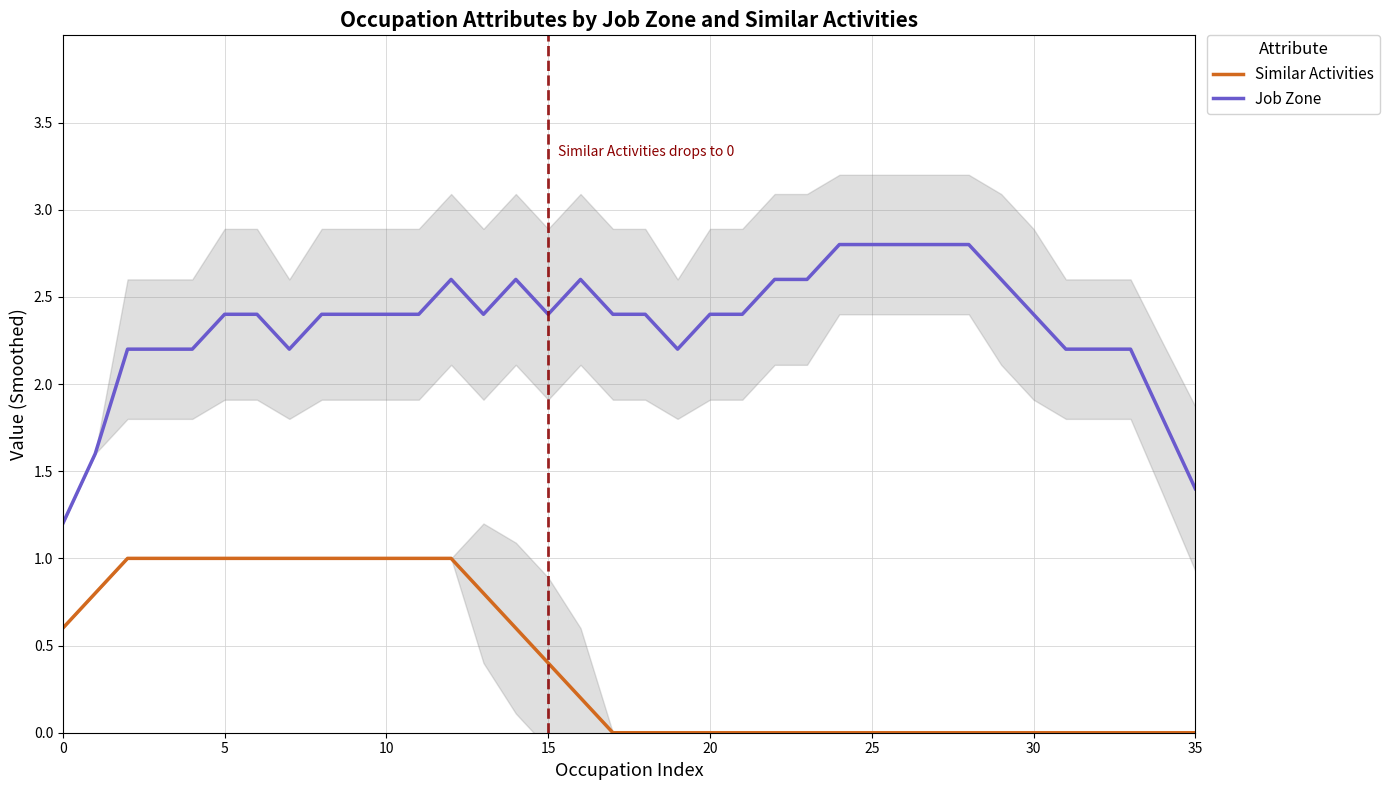

True or false: Similar Activities and Job Zone cross at least once.

False